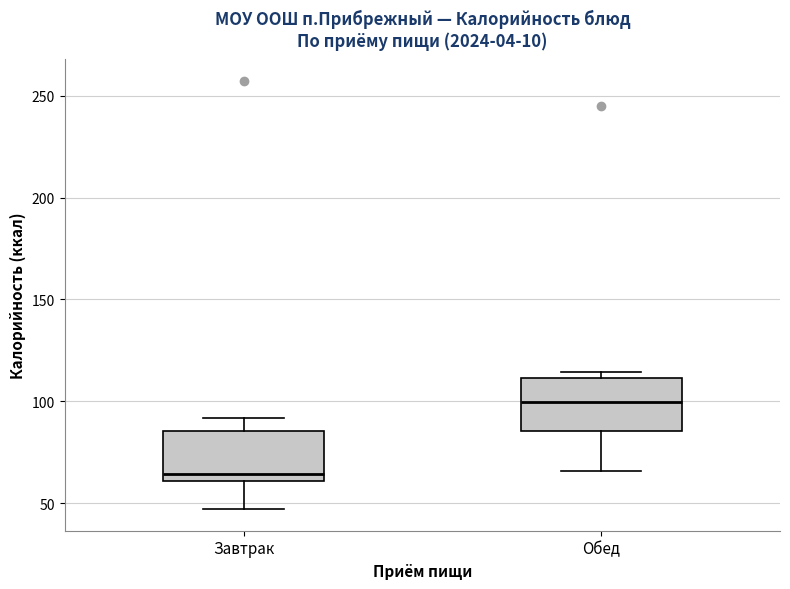

Reading left to right, transcribe this box plot: for each box, give where its median line is, the range the box spans, and where its two whiskers end, as read against the y-axis. The values are not printed on the chart, so give them approximately, as read against the axis.

Завтрак: median 65, box 60 to 85, whiskers 45 to 90
Обед: median 100, box 85 to 110, whiskers 65 to 115